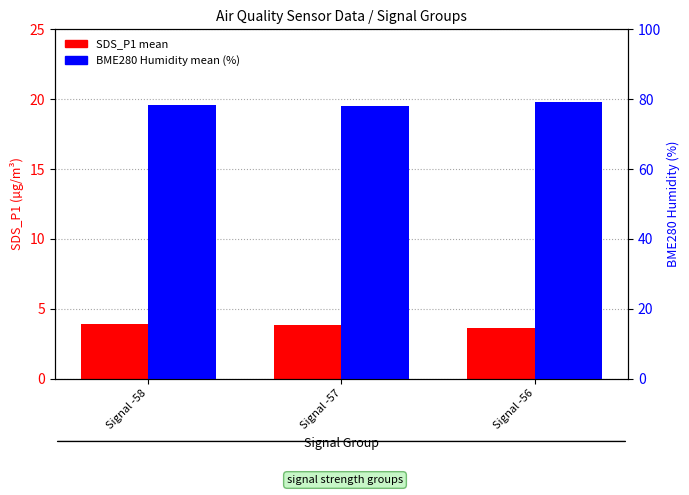

True or false: SDS_P1 mean has a value of 5.9 at Signal -58.

False